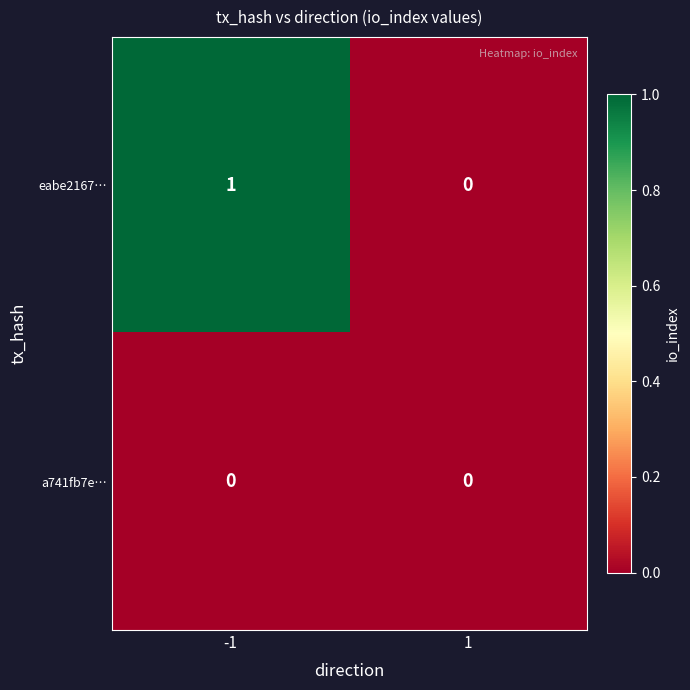

Reading left to right, what are all the values shown in this chart?

eabe2167…: -1=1	1=0
a741fb7e…: -1=0	1=0